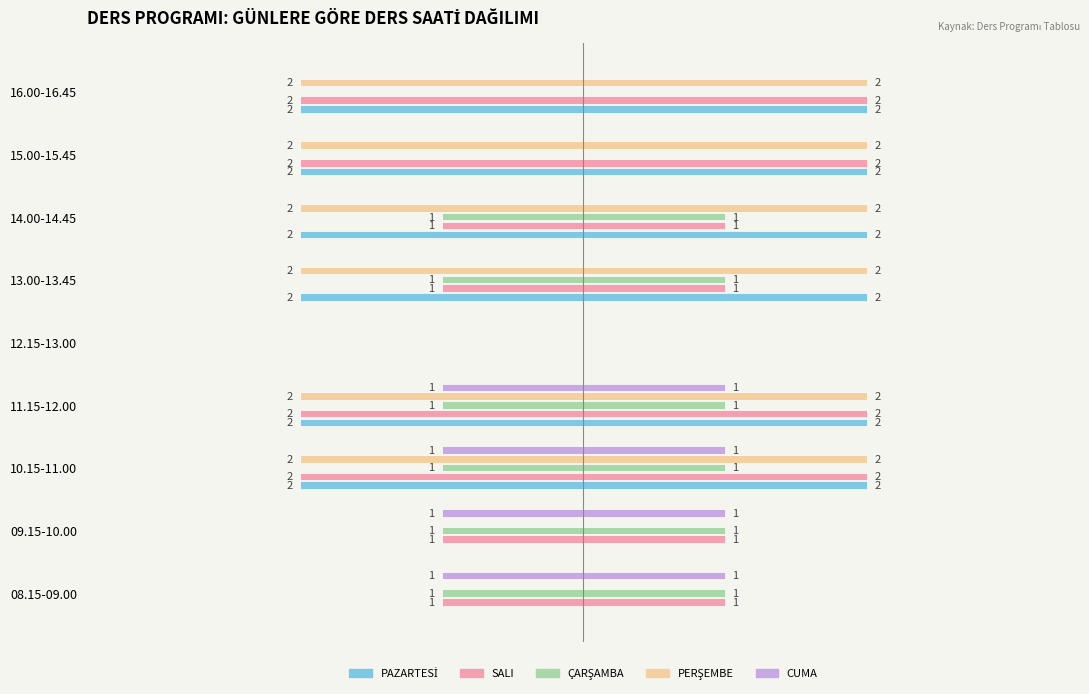

What is the value of the PAZARTESİ bar at the 7th from the left?

-2